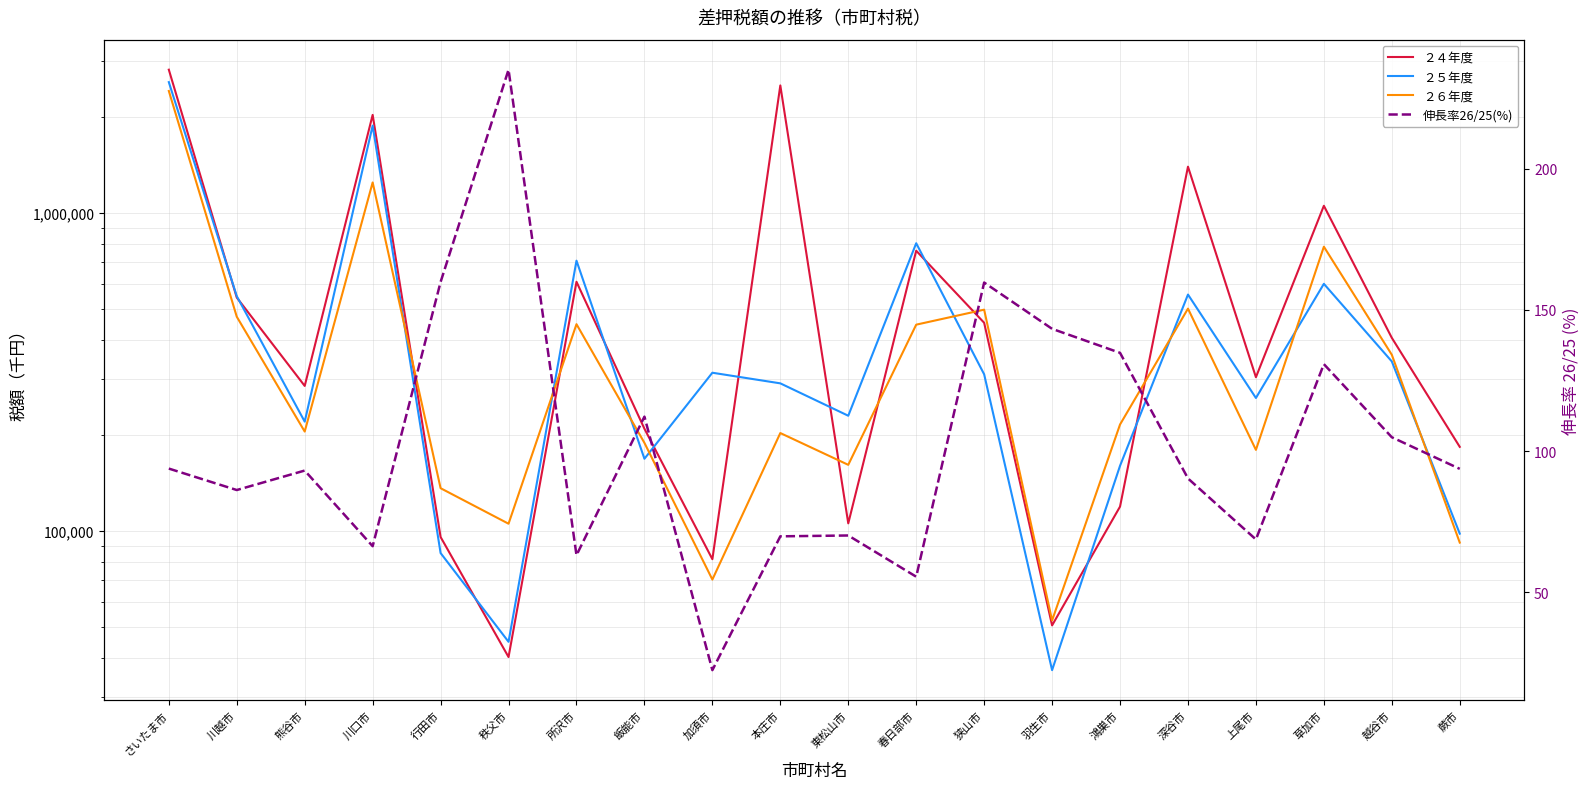

At 川口市, list the series in order from smallest to largest.

伸長率26/25(%), ２６年度, ２５年度, ２４年度